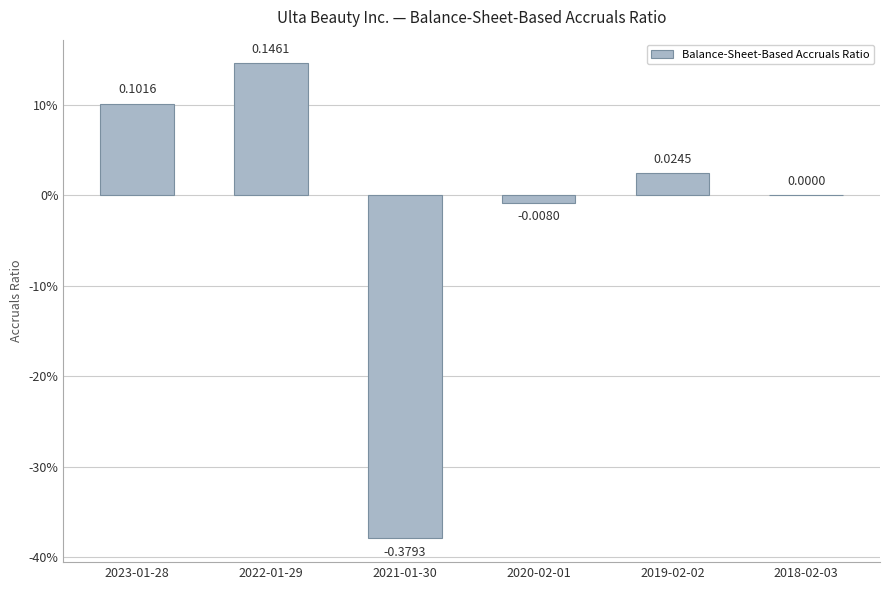

How many distinct data groups are displayed?

1